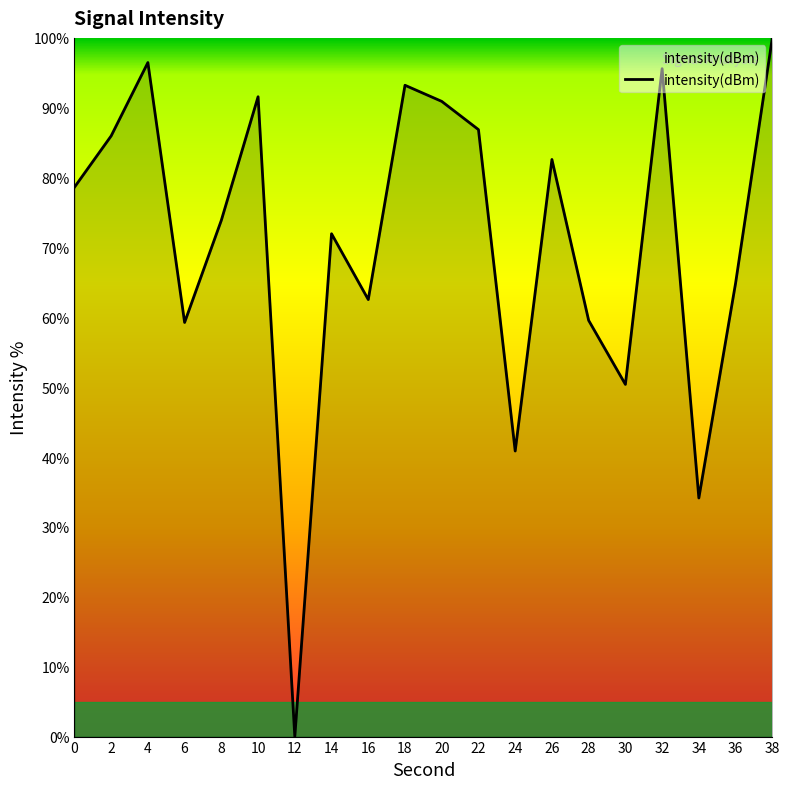

True or false: the data shows 73.9 at 8.

True